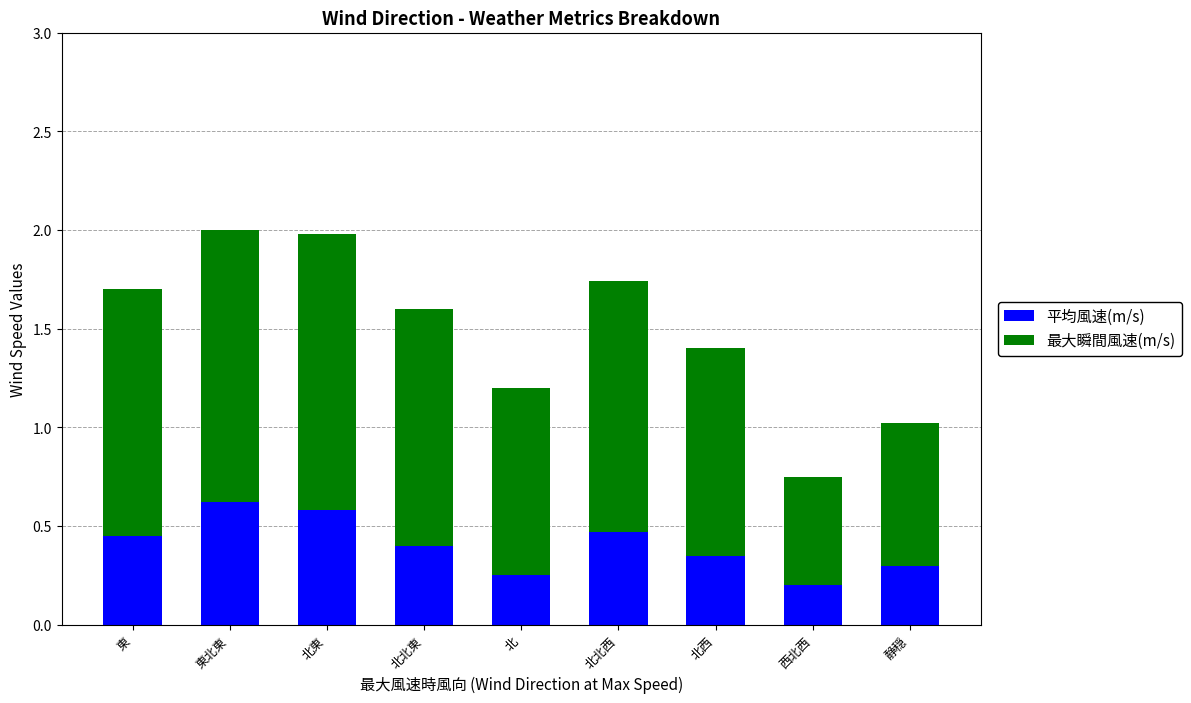

True or false: 平均風速(m/s) has a value of 0.1 at 北西.

False